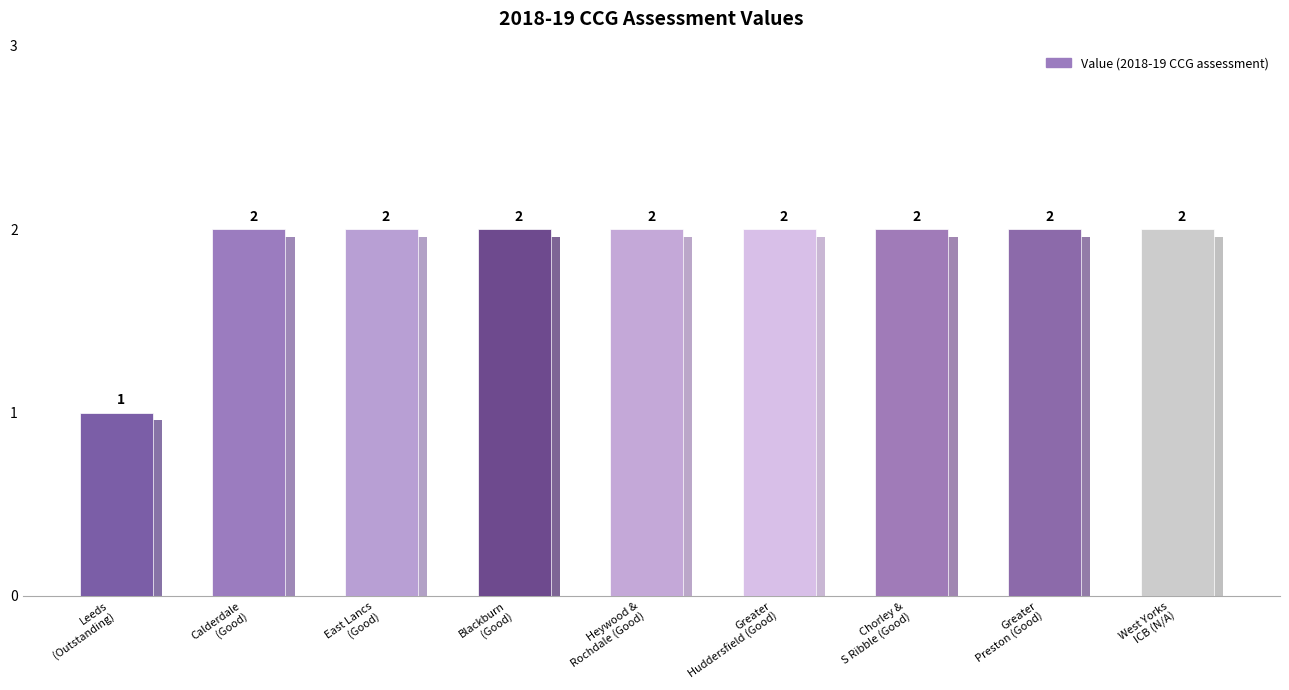

Which category has the highest value across all series?

NHS Calderdale CCG